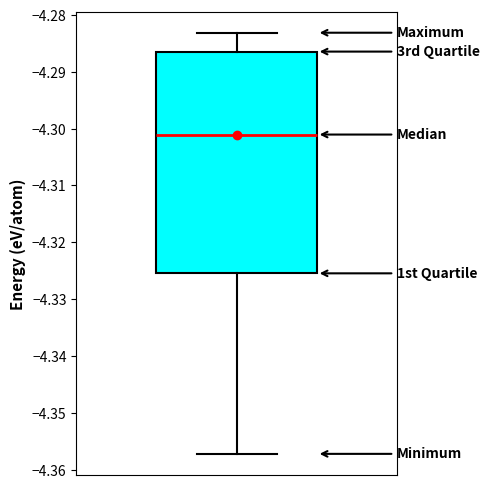

Where does the lower whisker of the box end on the y-axis? The values are not printed on the chart, so give them approximately, as read against the axis.

-4.357